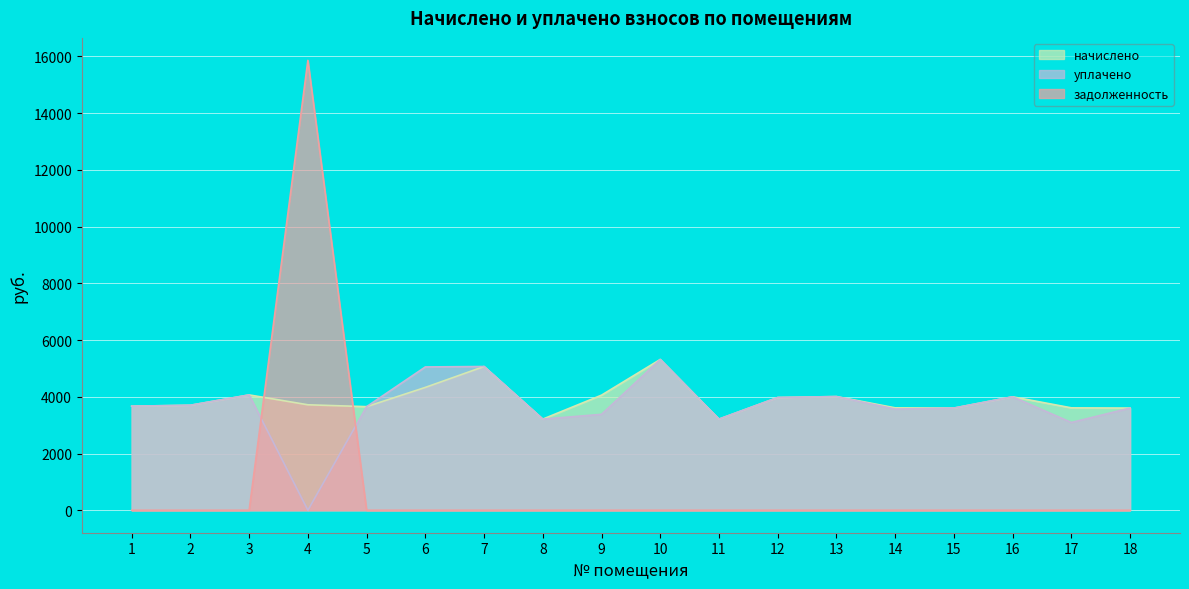

Where does the начислено series first go above 3717?

3